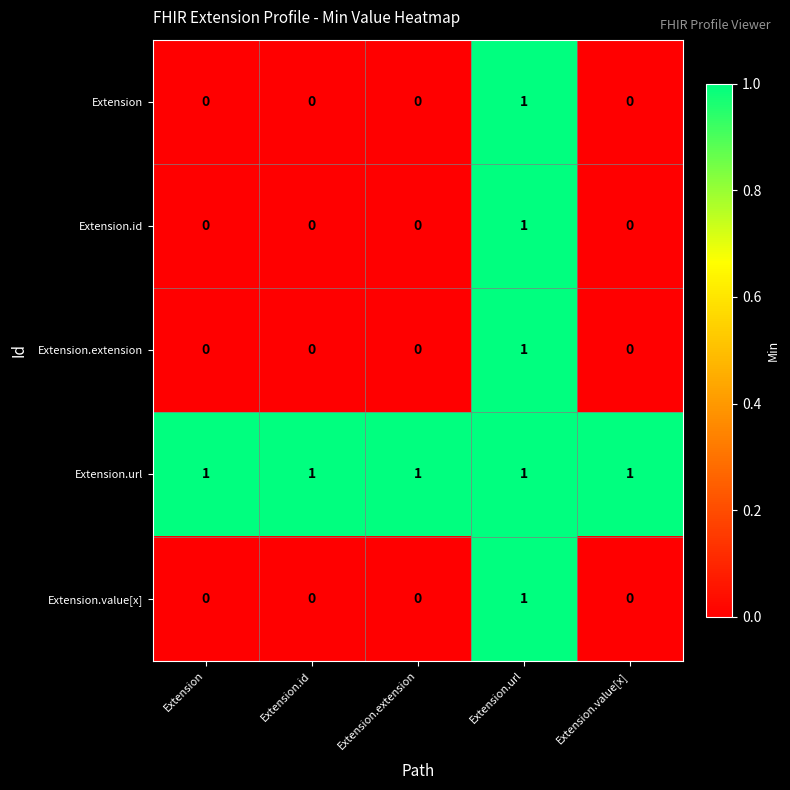

Count the number of categories in the chart.

5